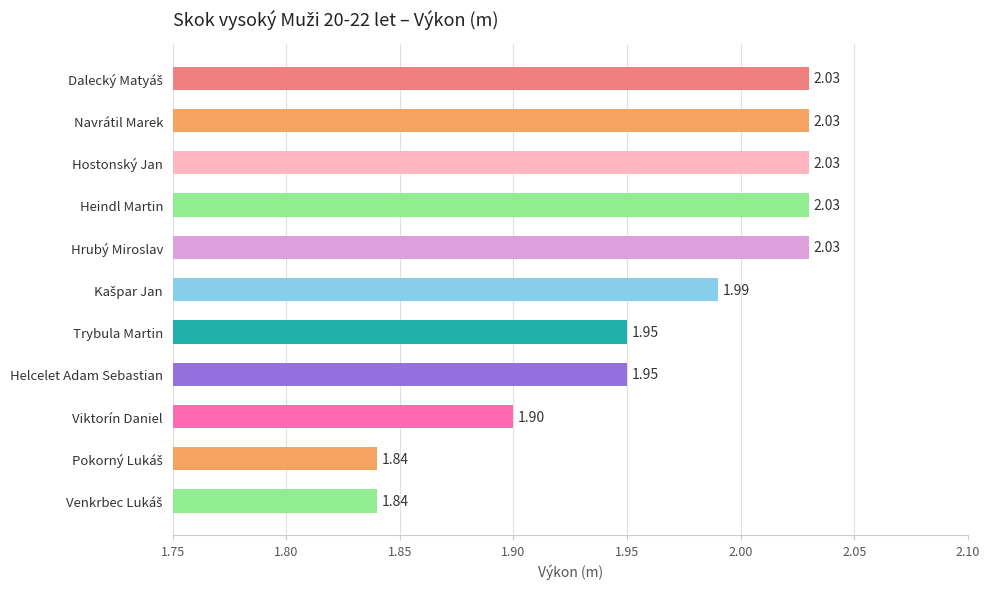

What is the sum of all values?

21.6